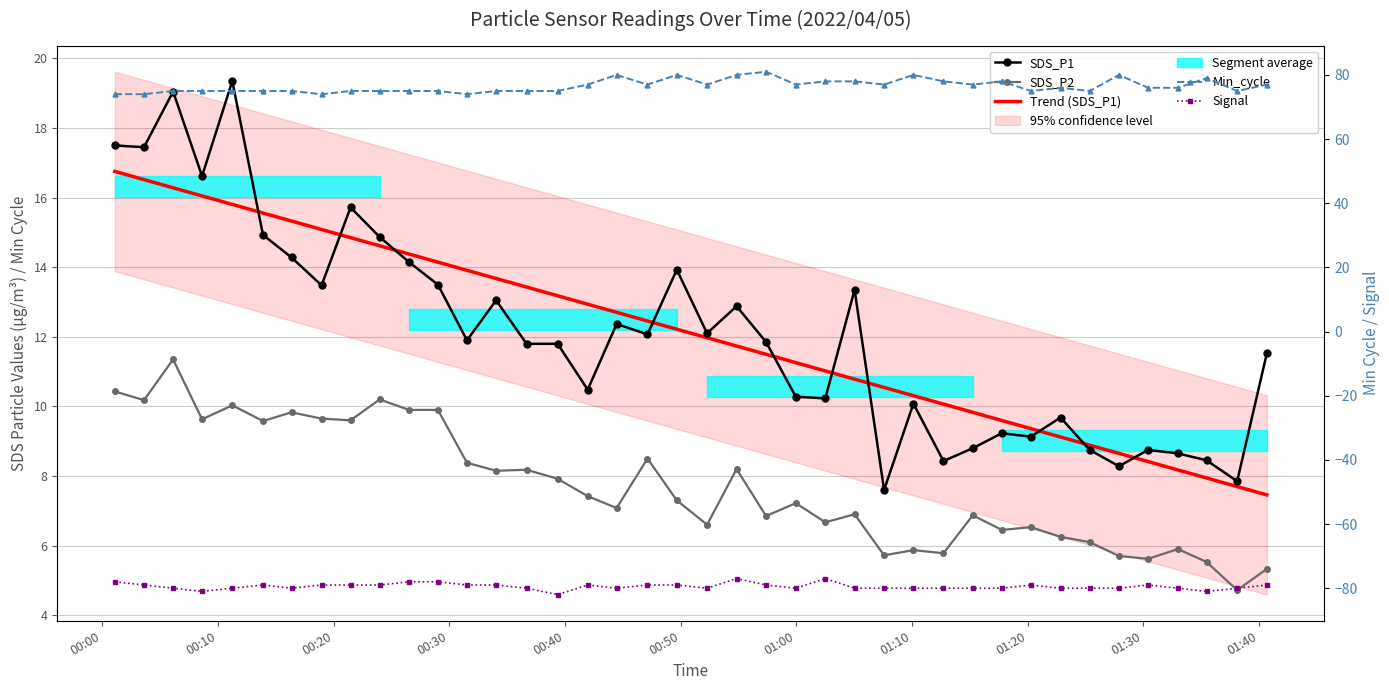

How many values in the Min_cycle series exceed 76?

18